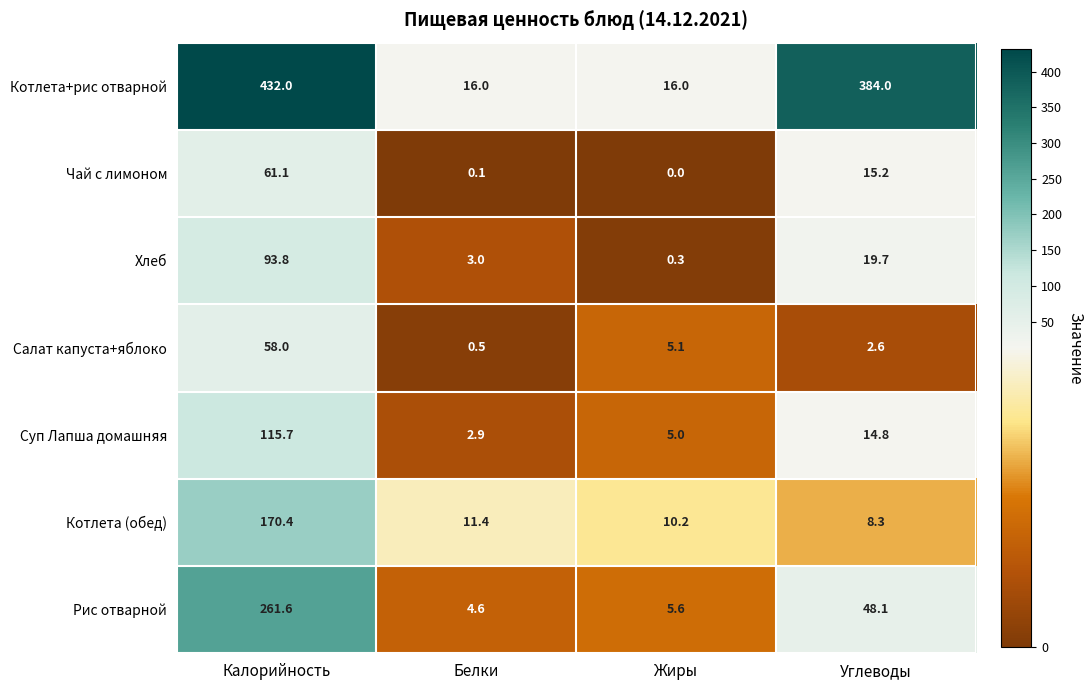

At which category is the sum across all series the highest?

Калорийность